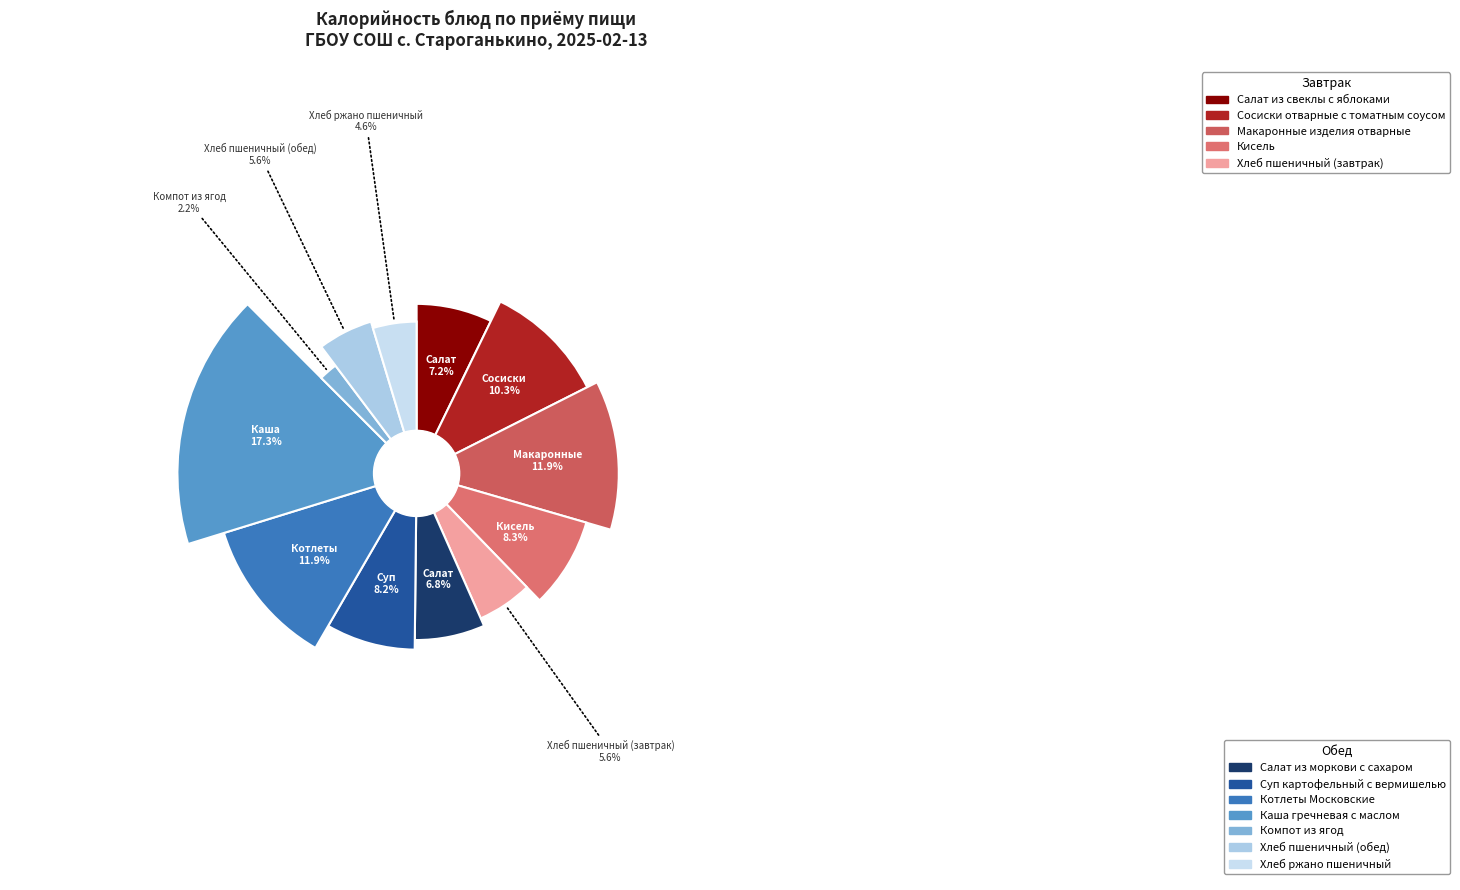

How many segments does this pie chart have?

12